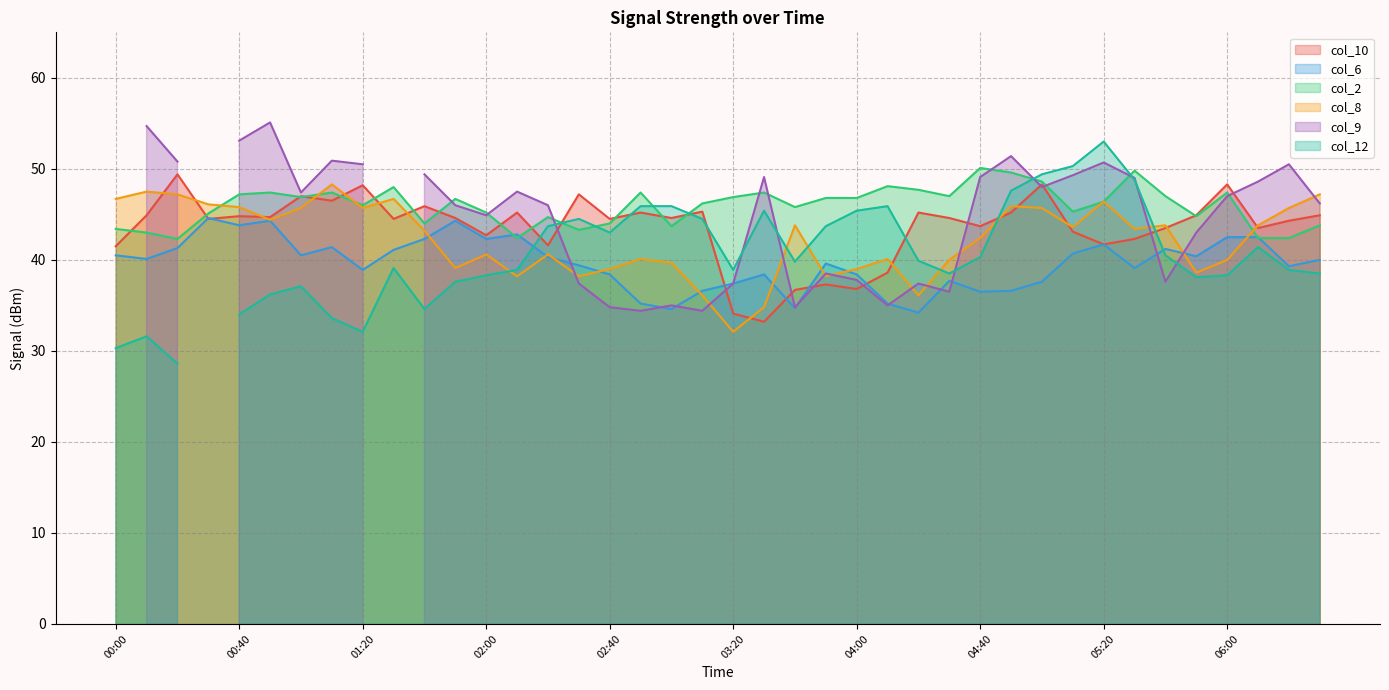

Which category has the lowest value in the col_8 series?

03:20